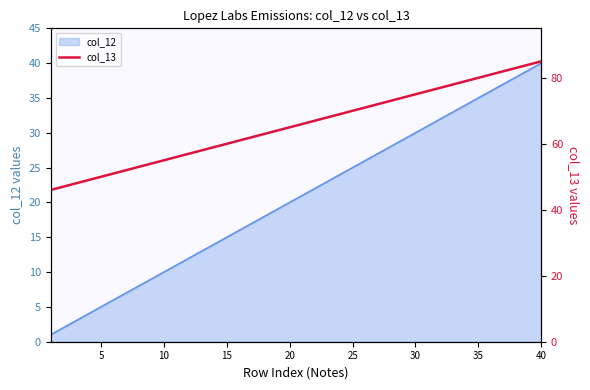

True or false: col_12 has a value of 9 at 5.

False